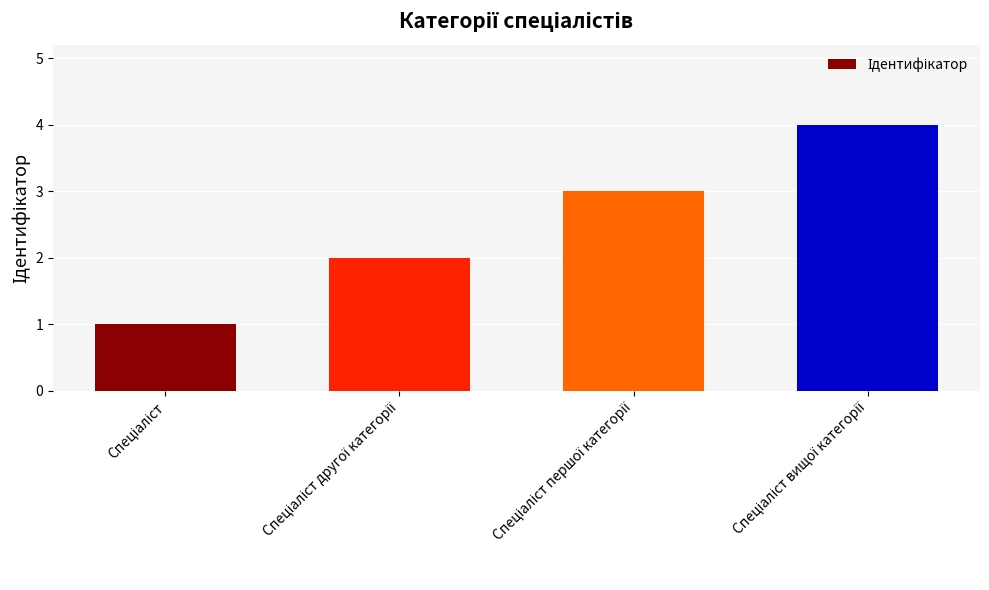

What is the difference between the maximum and minimum values?

3